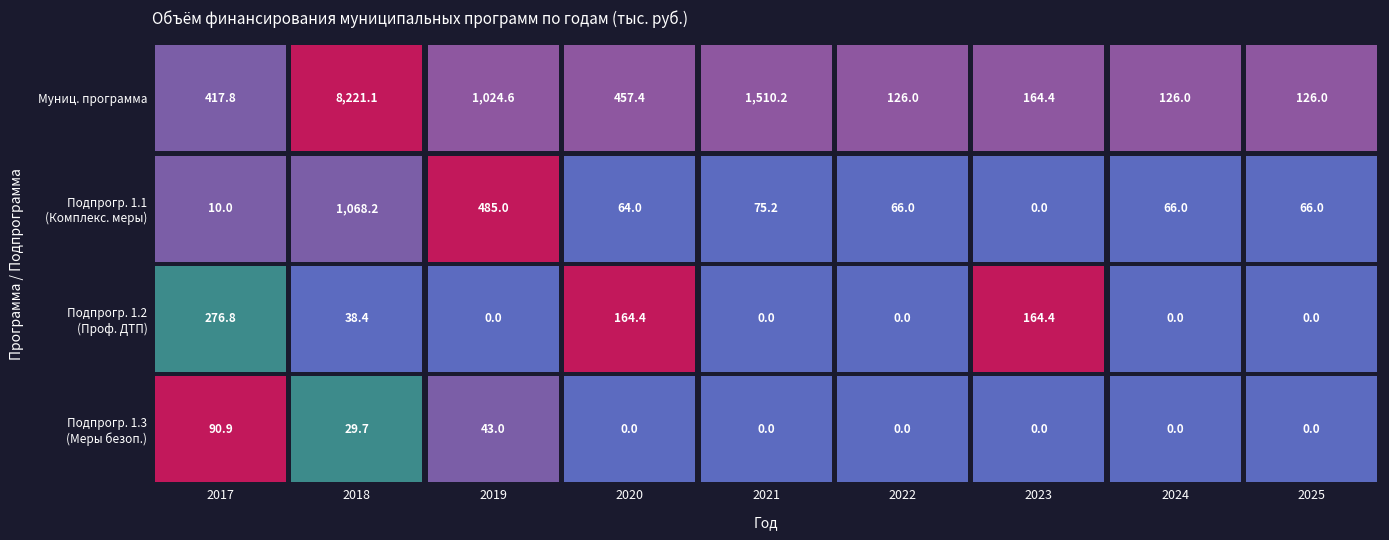

How many data points does each series have?

9